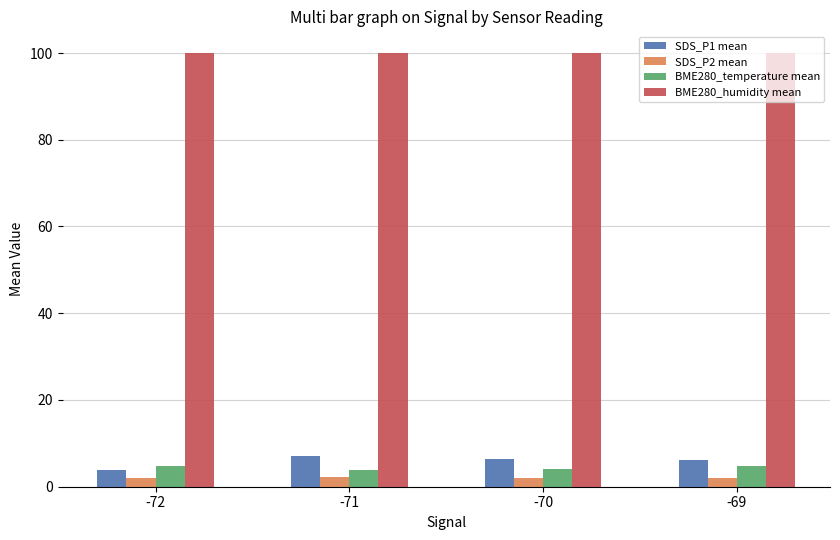

Is it true that BME280_humidity mean equals 176.6 at -72?

False